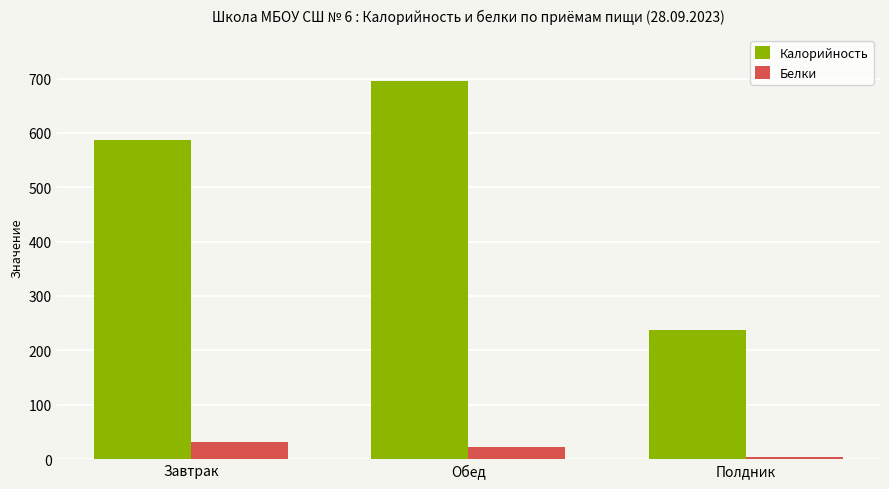

At which label is Калорийность closest to 466?

Завтрак